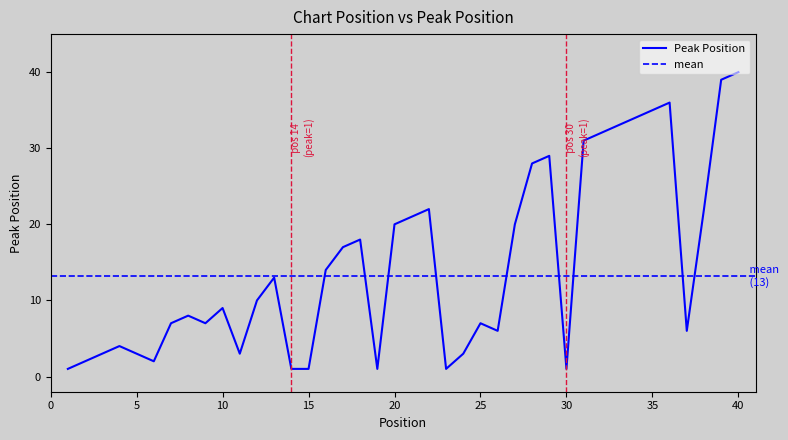

The value at 18 is 18. True or false?

True